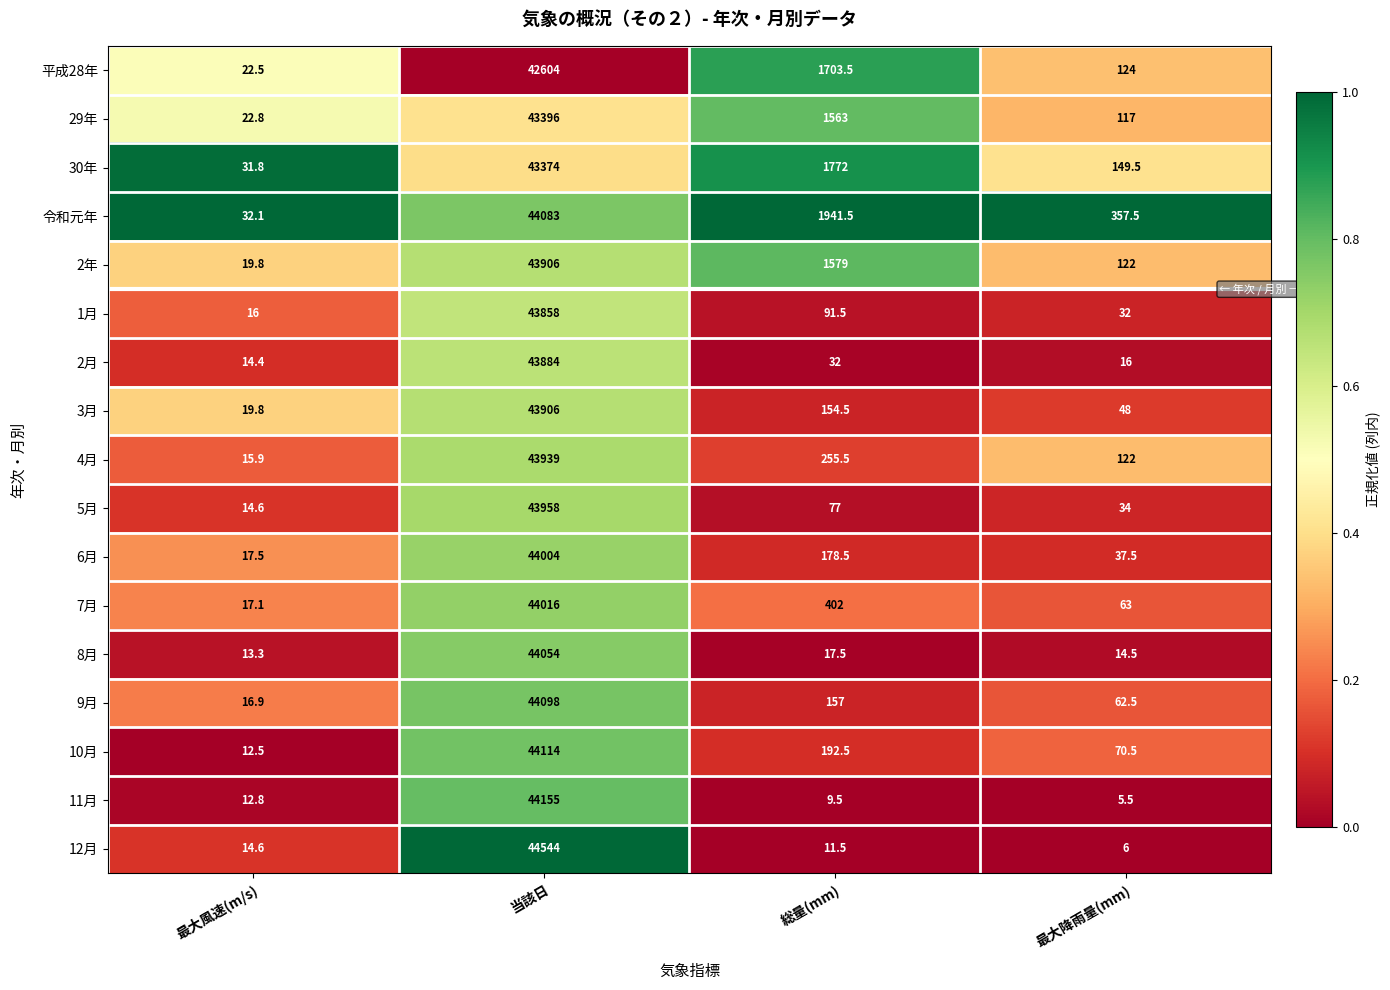

What is the total value across all series at 最大降雨量(mm)?

1381.5